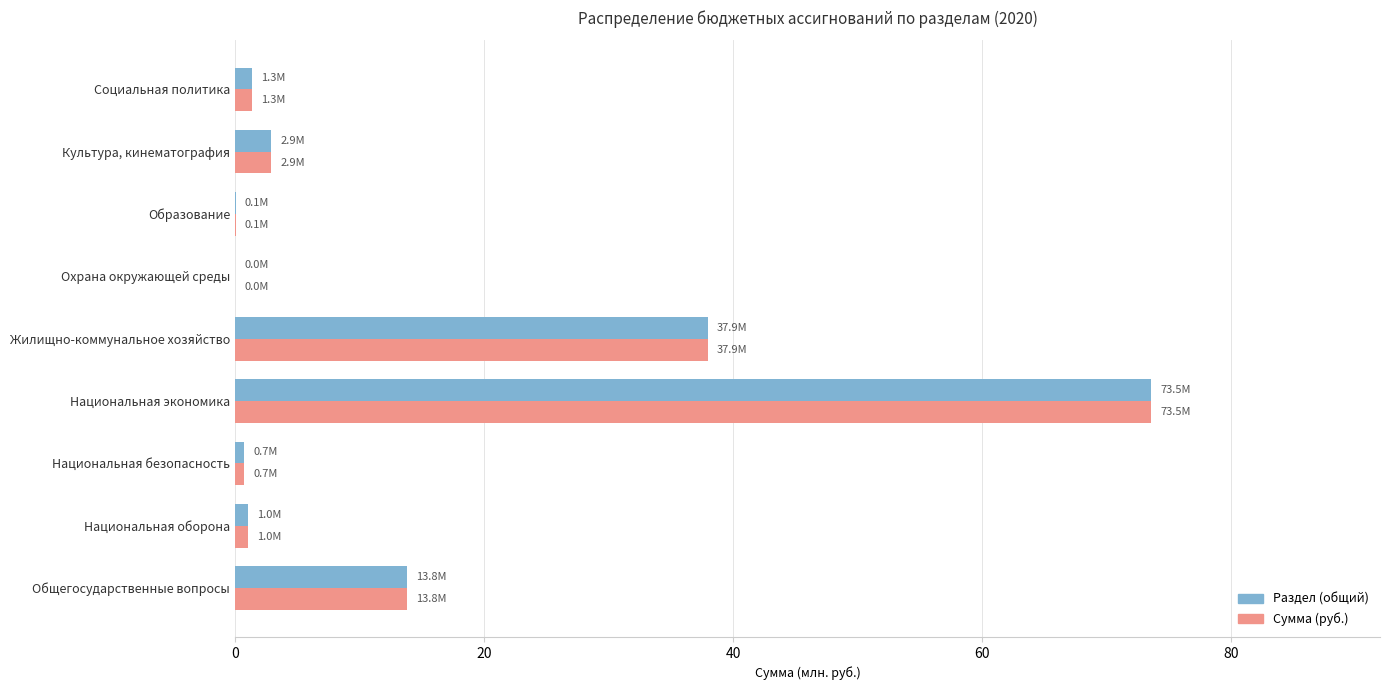

At which category is the sum across all series the highest?

Национальная экономика